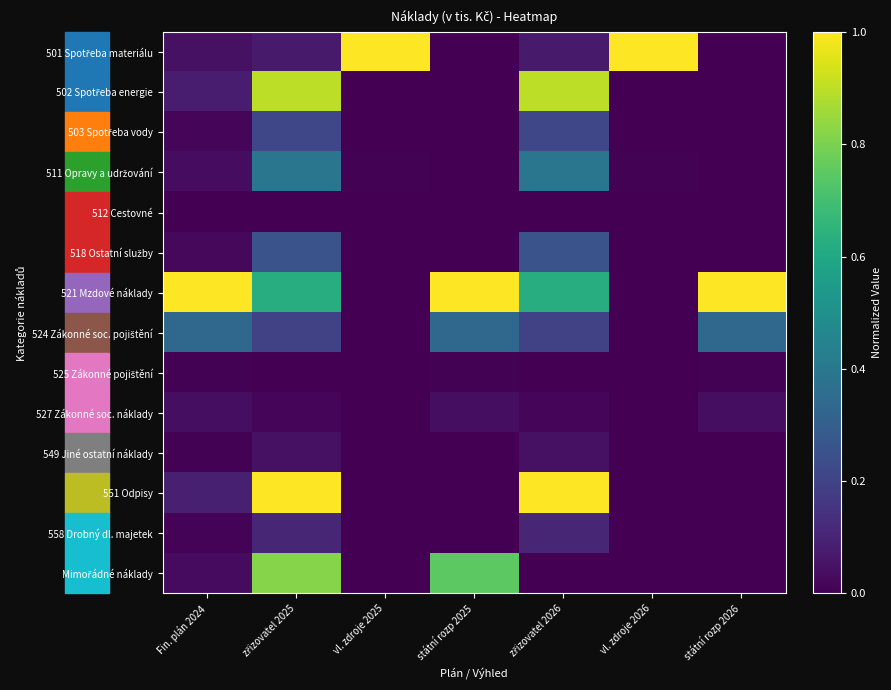

At how many categories does at least one series exceed 0?

7